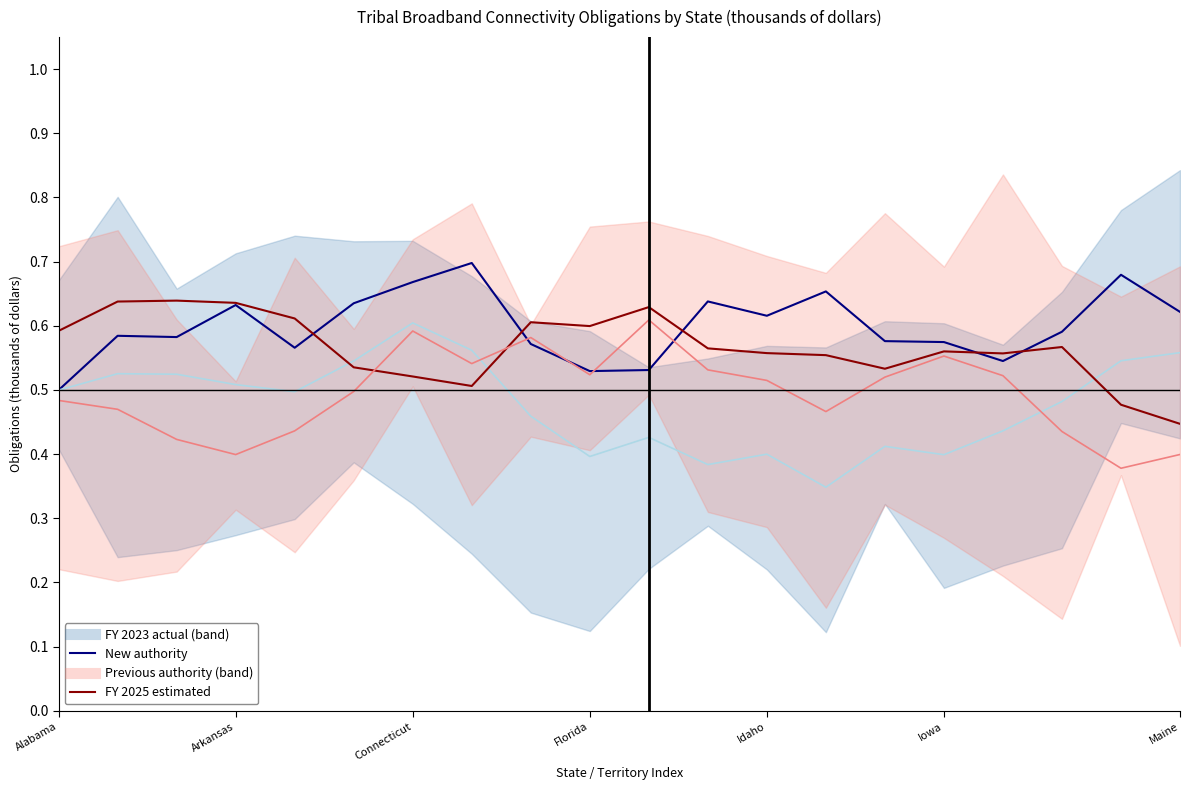

At which category is the sum across all series the highest?

Connecticut